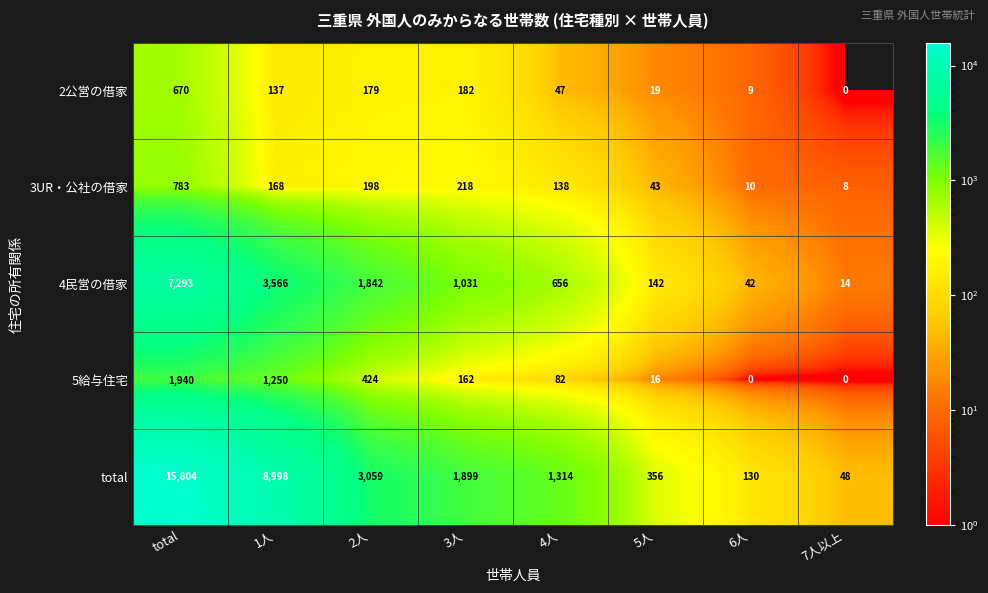

At total, list the series in order from smallest to largest.

2公営の借家, 3UR・公社の借家, 5給与住宅, 4民営の借家, total